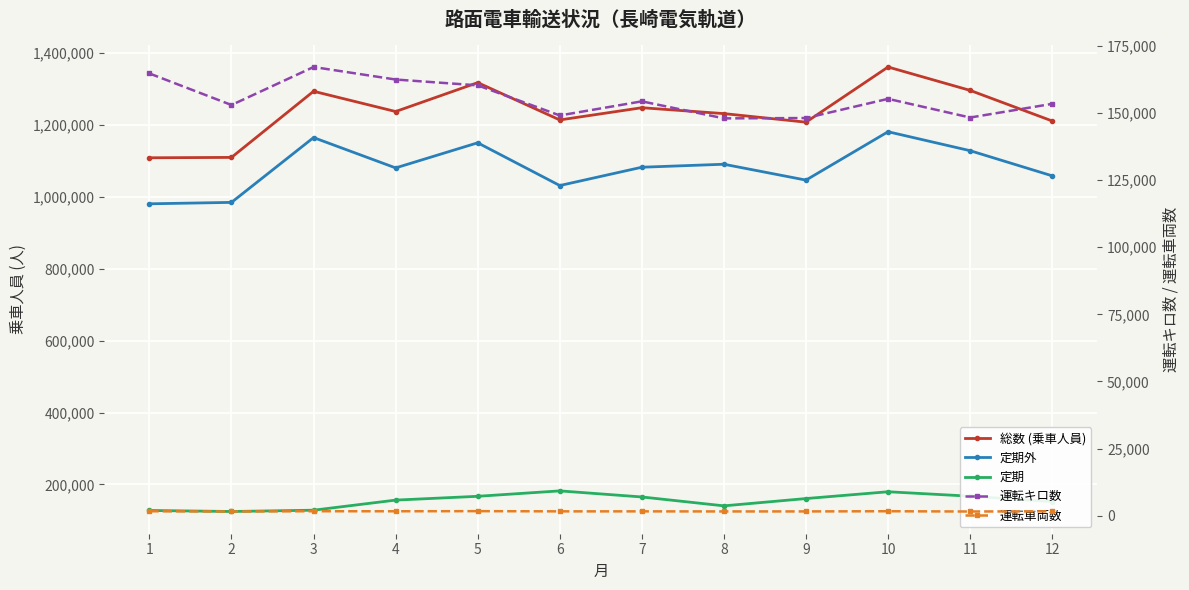

Which label corresponds to the largest value in the chart?

10